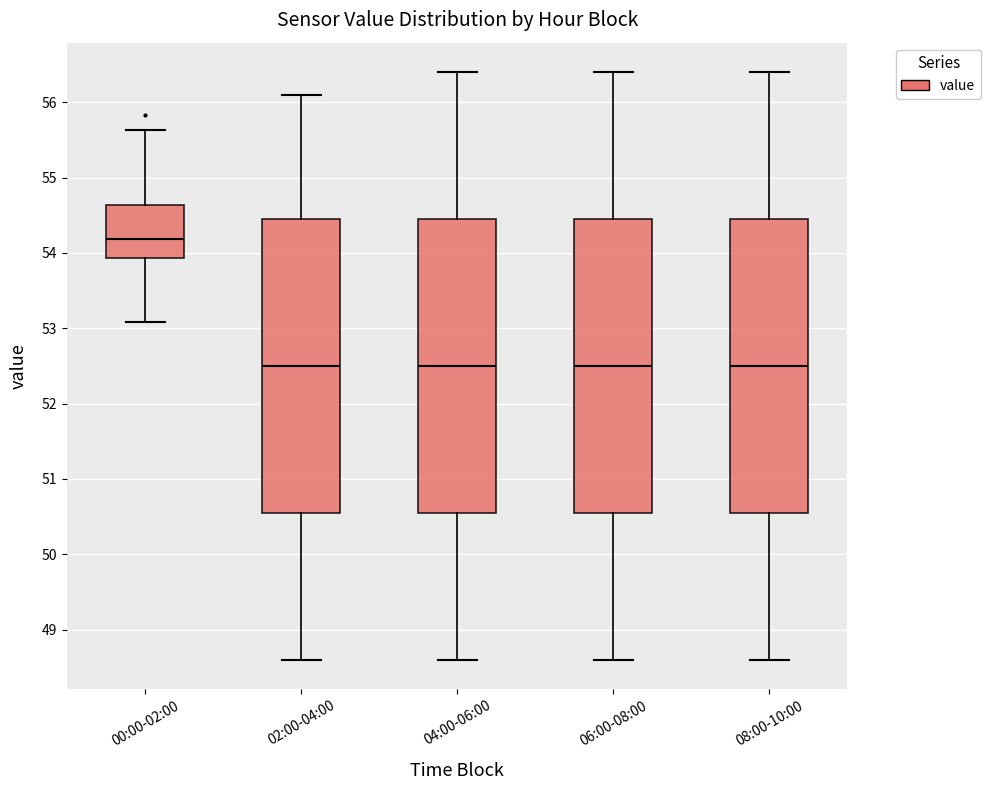

Reading left to right, read every box against the y-axis: the position of its median line, the range the box covers, and the ends of its whiskers. The values are not printed on the chart, so give them approximately, as read against the axis.

00:00-02:00: median 54.2, box 53.9 to 54.6, whiskers 53.1 to 55.6
02:00-04:00: median 52.5, box 50.6 to 54.5, whiskers 48.6 to 56.1
04:00-06:00: median 52.5, box 50.6 to 54.5, whiskers 48.6 to 56.4
06:00-08:00: median 52.5, box 50.6 to 54.5, whiskers 48.6 to 56.4
08:00-10:00: median 52.5, box 50.6 to 54.5, whiskers 48.6 to 56.4